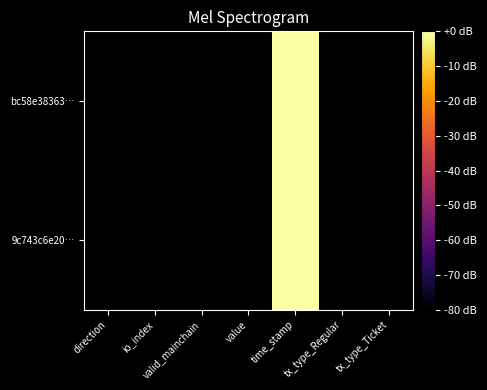

How many distinct data groups are displayed?

2